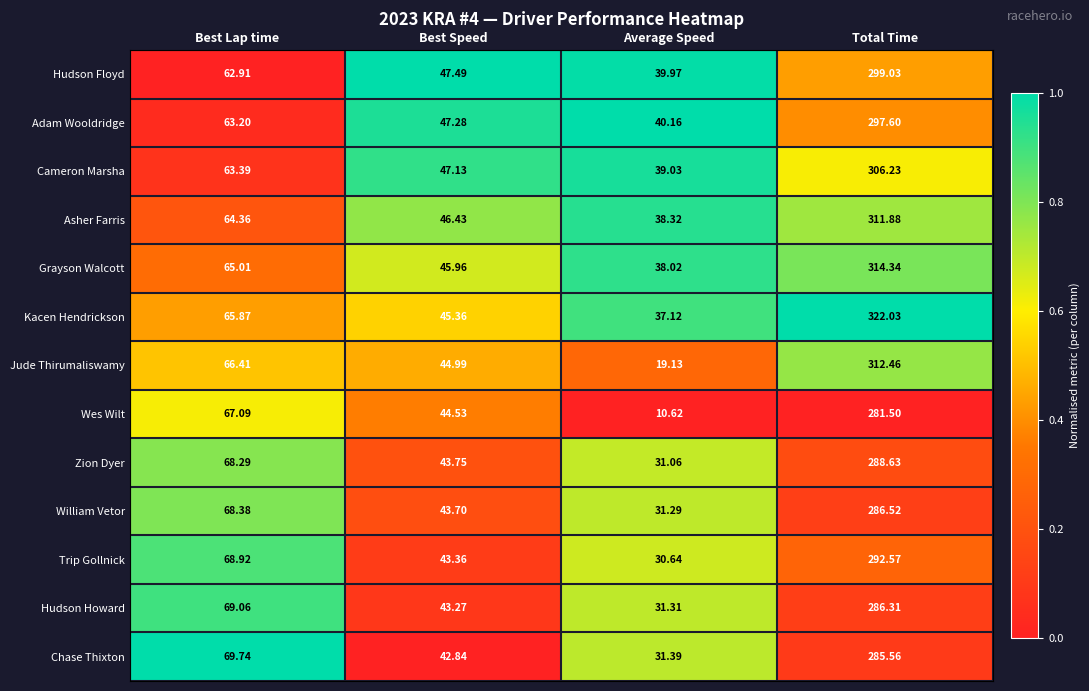

Rank the series at Best Speed from highest to lowest value.

Hudson Floyd, Adam Wooldridge, Cameron Marsha, Asher Farris, Grayson Walcott, Kacen Hendrickson, Jude Thirumaliswamy, Wes Wilt, Zion Dyer, William Vetor, Trip Gollnick, Hudson Howard, Chase Thixton